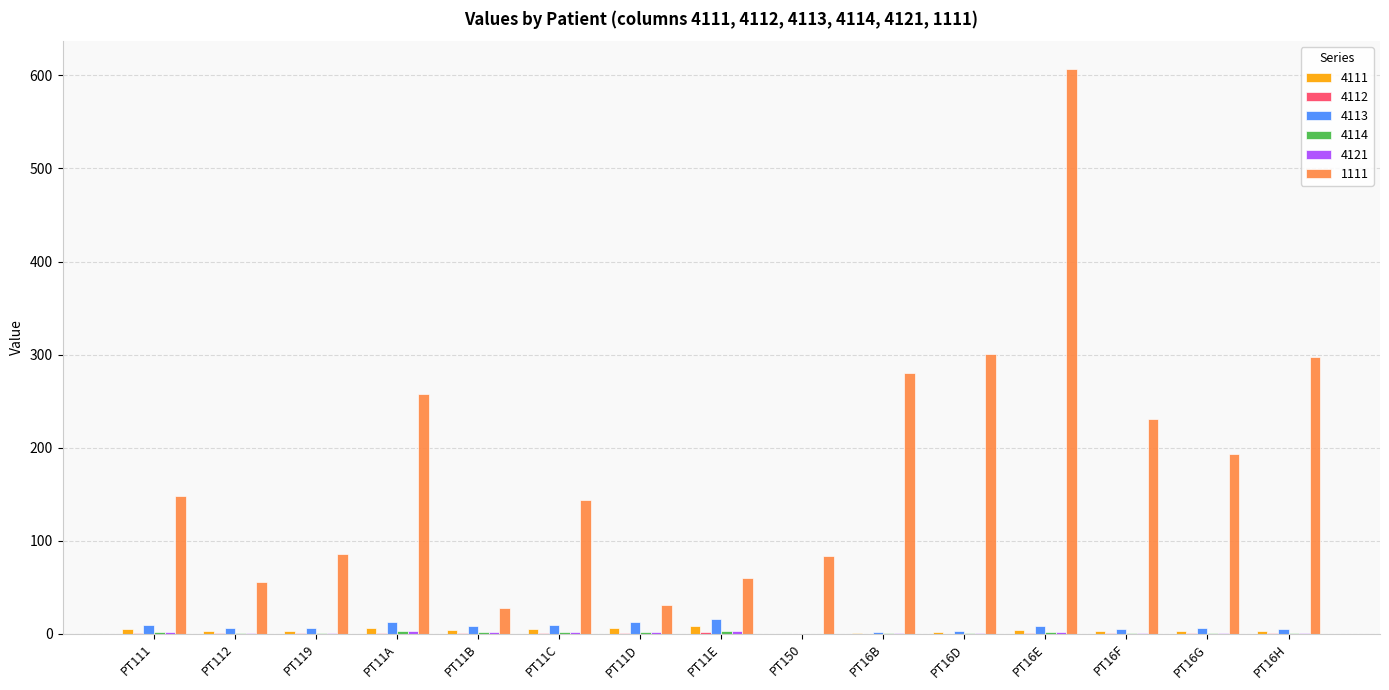

At which category does the chart reach its peak across all series?

PT16E